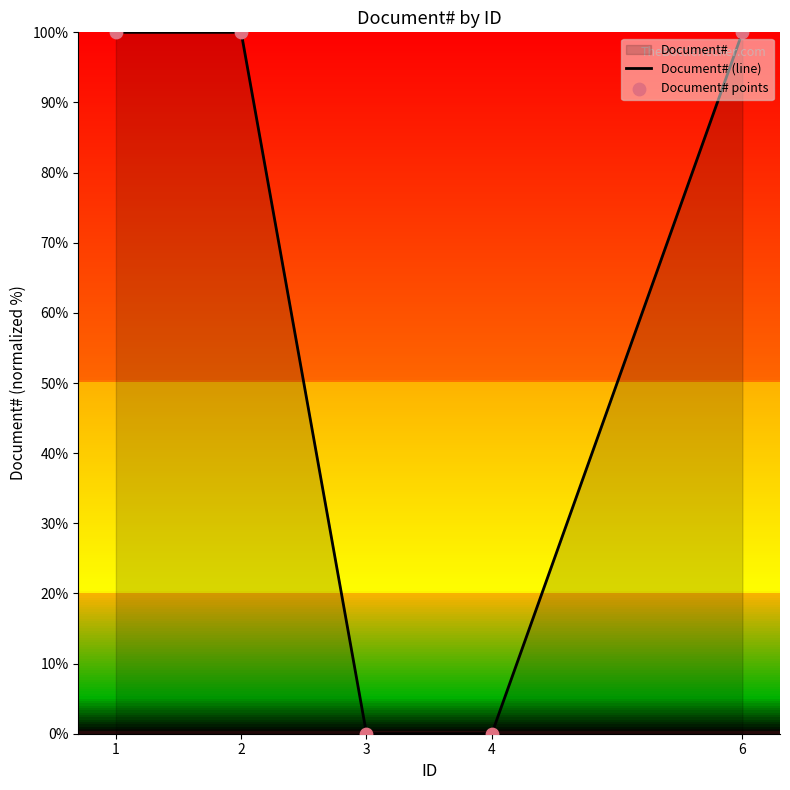

Which series has the widest spread of Y values?

Document# (line)